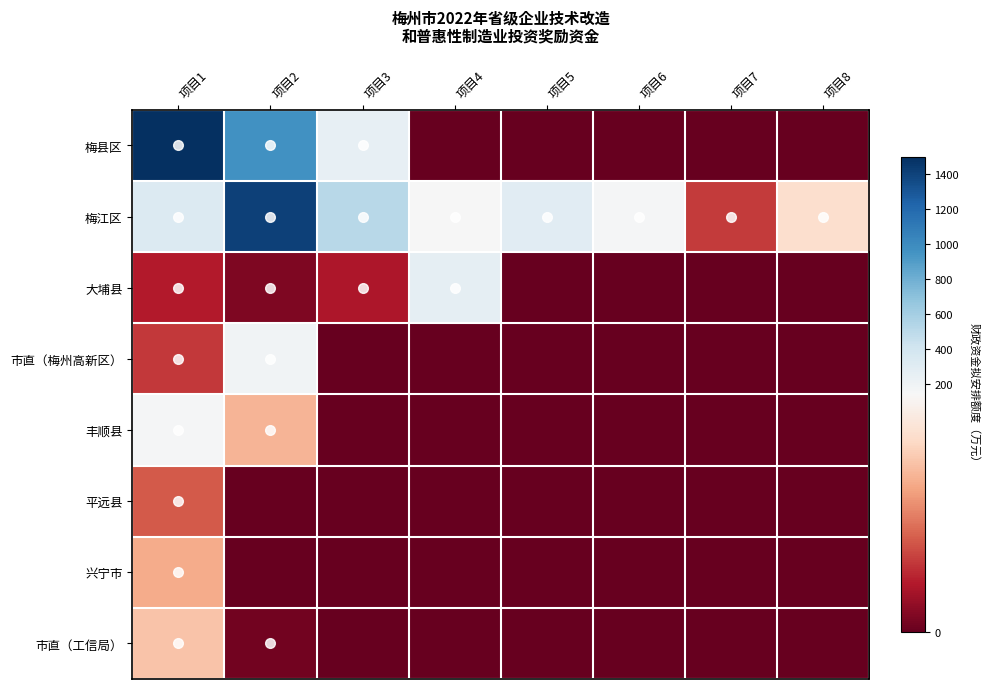

Which series has the largest range (max minus min)?

梅县区